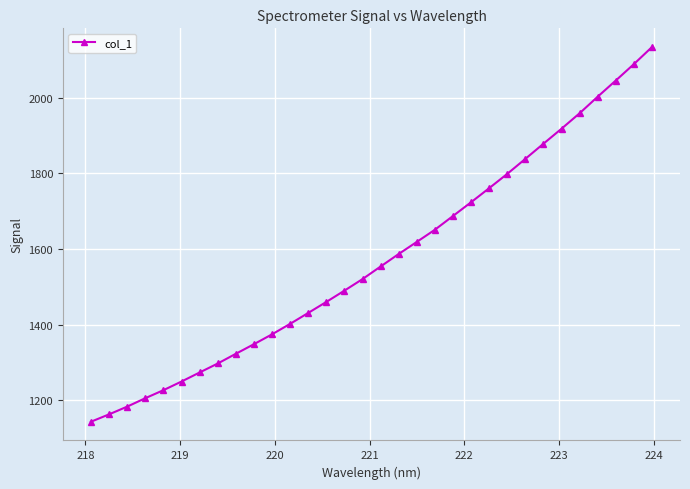

True or false: the data has more than 2 interior local peaks.

False